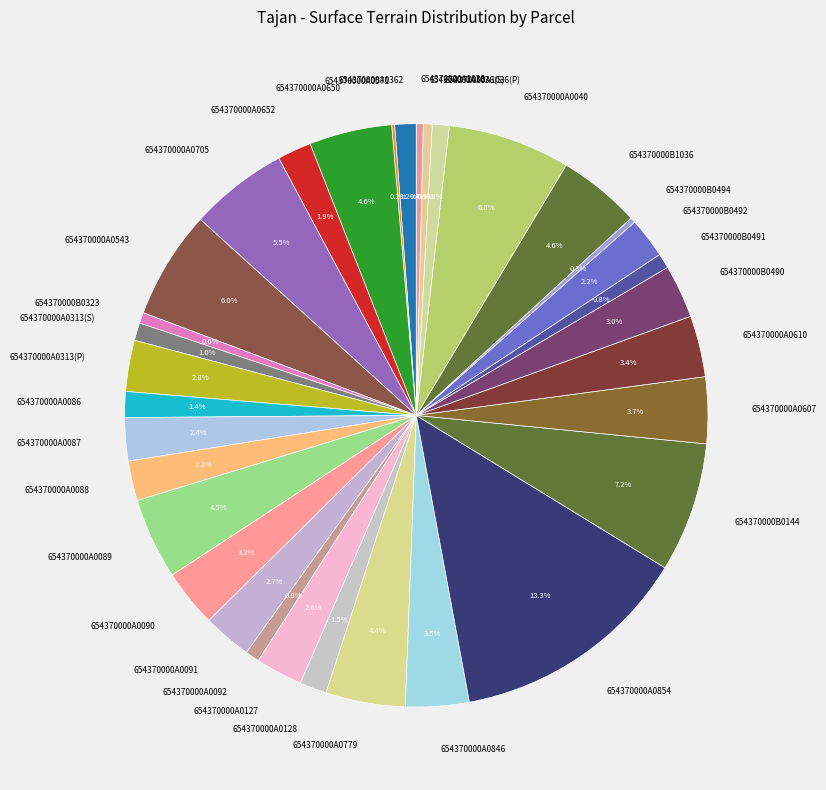

To the nearest percent, what percentage of the pie is 654370000B0492?

2%